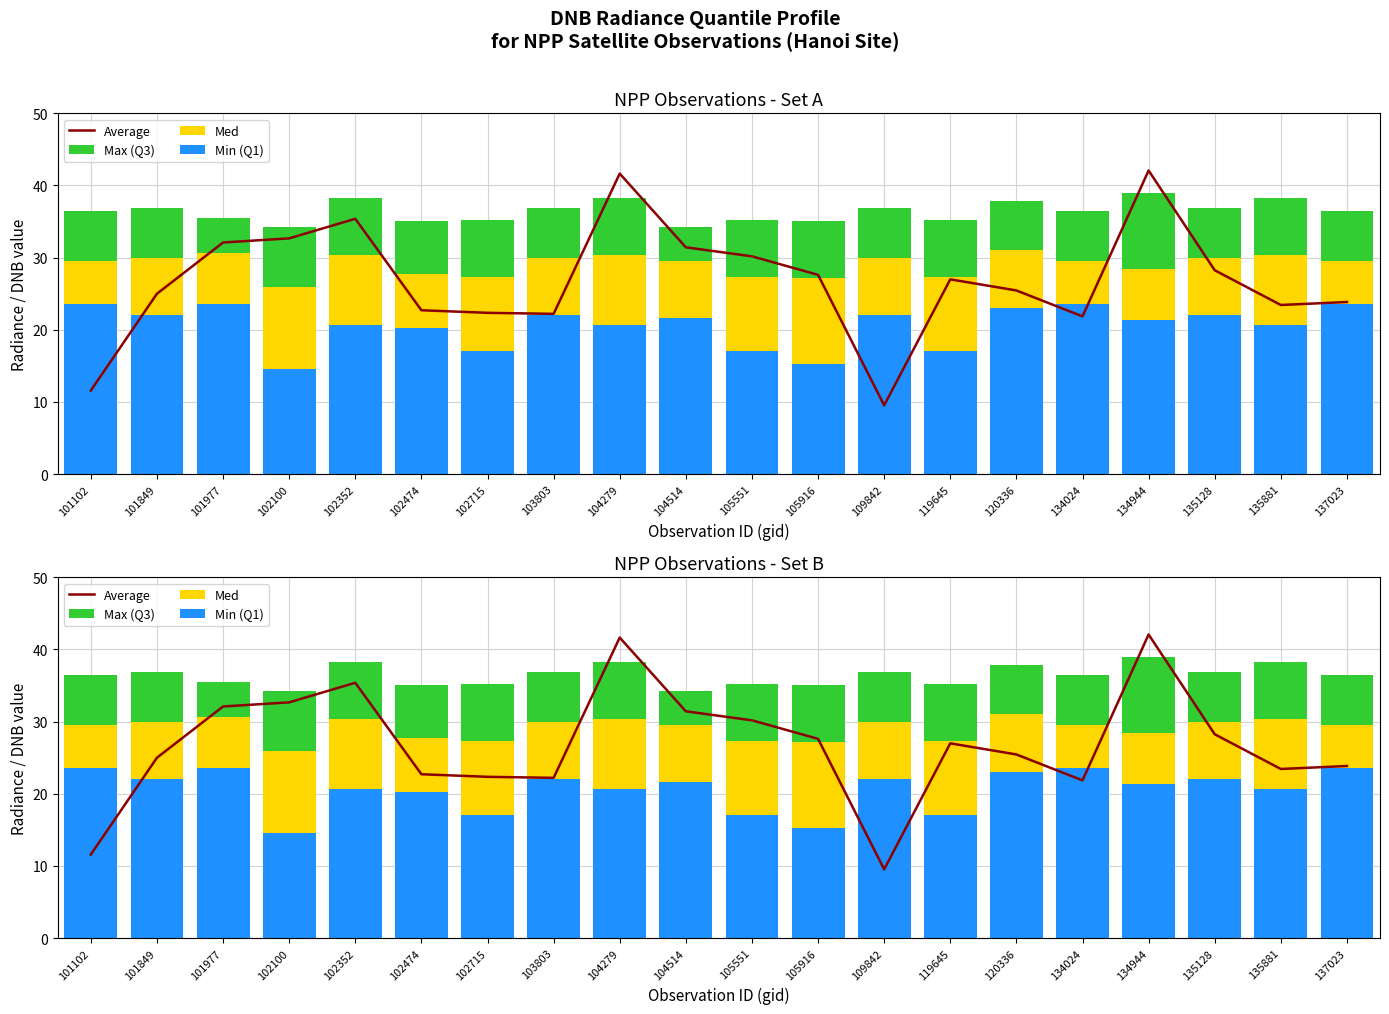

What are all the series names shown in the legend?

Average, Min (Q1), Med, Max (Q3)